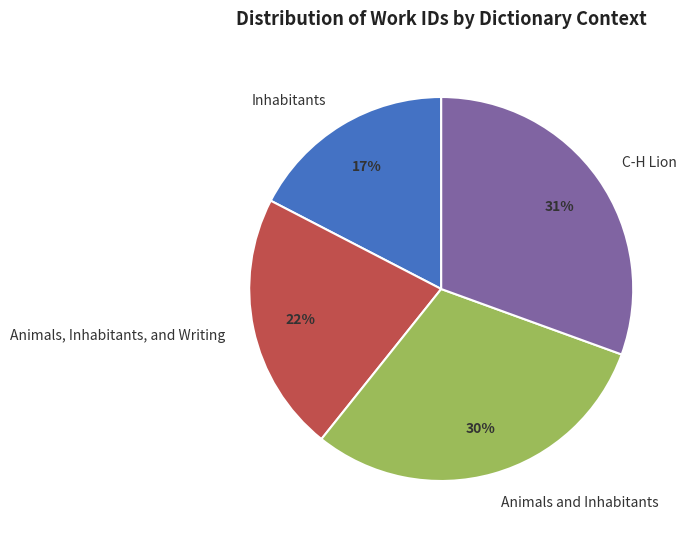

How many slices are in this pie chart?

4